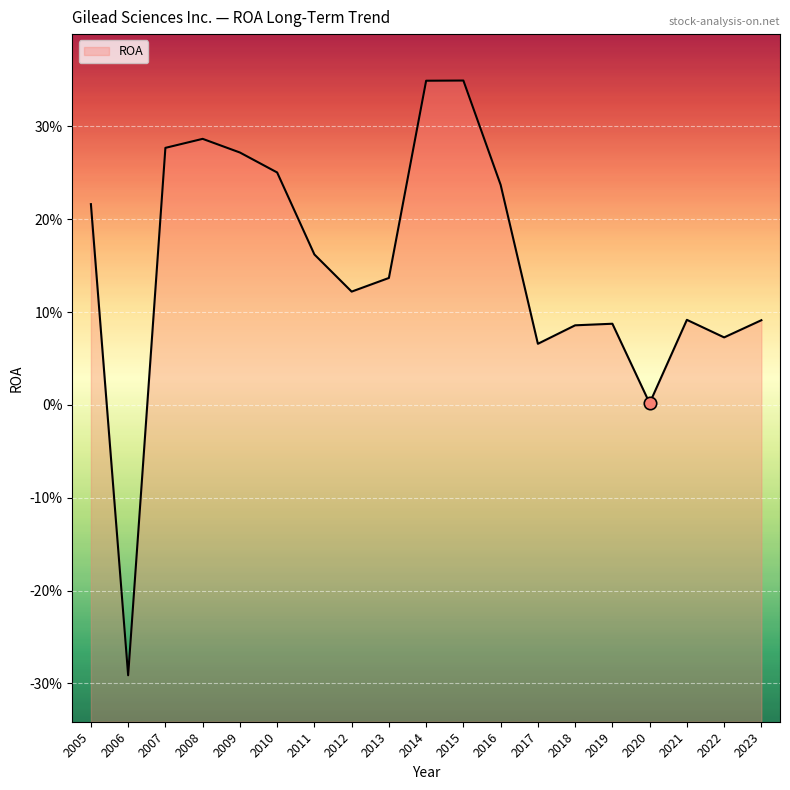

What is the change in value from 2021 to 2005?

+0.1